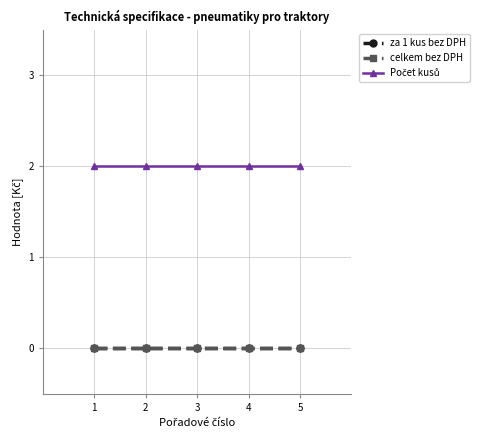

Does the chart have visible grid lines?

Yes